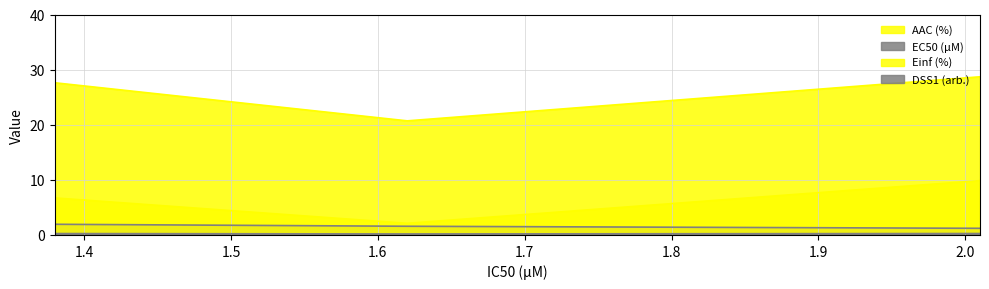

What is the approximate value of Einf (%) at 2.01?

9.9